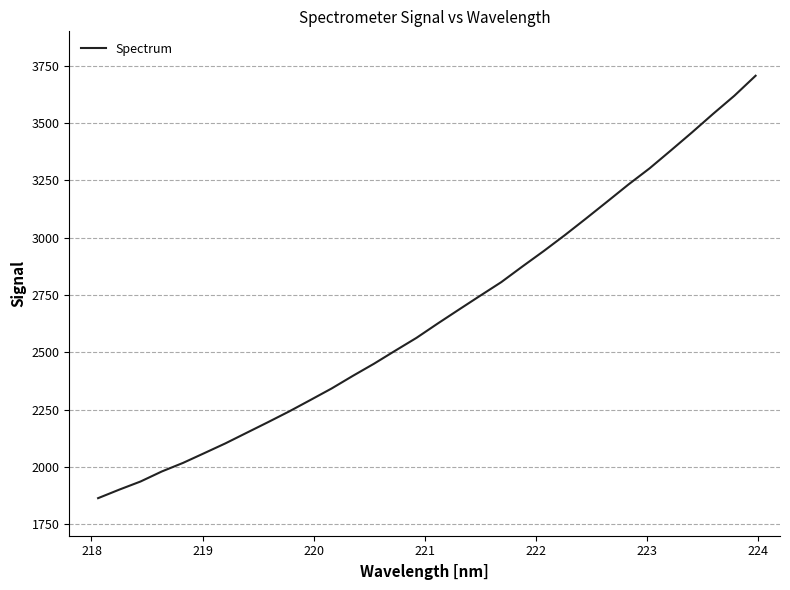

What is the smallest value displayed?

1863.9